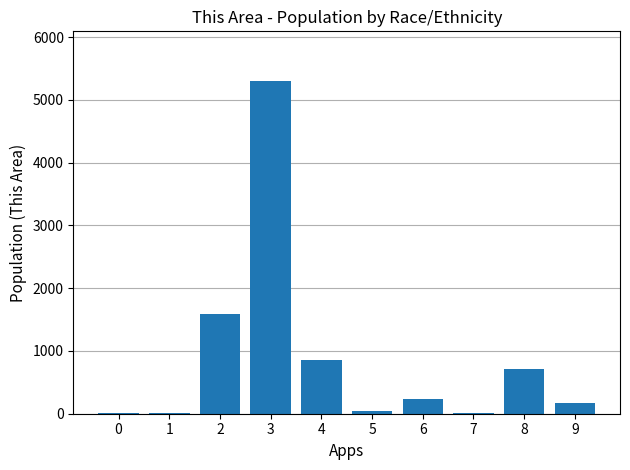

What is the sum of all values?

8926